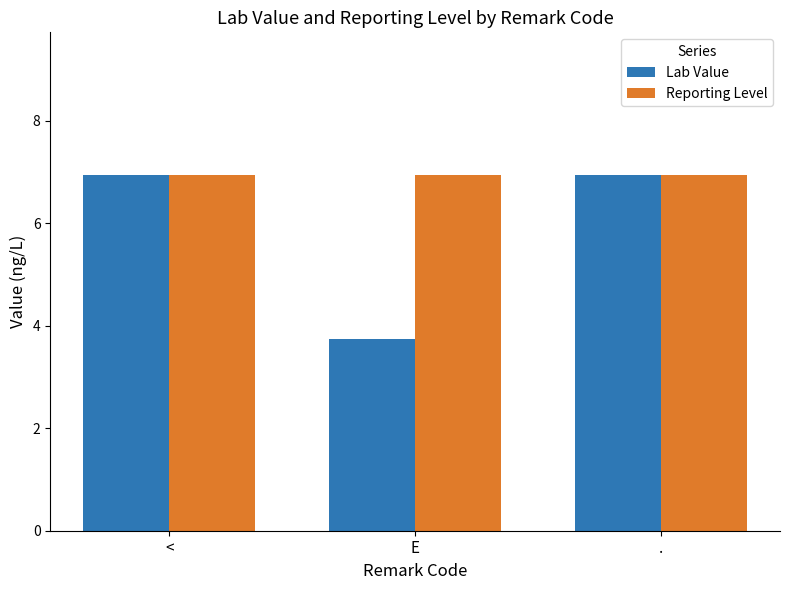

What position from the right is .?

1